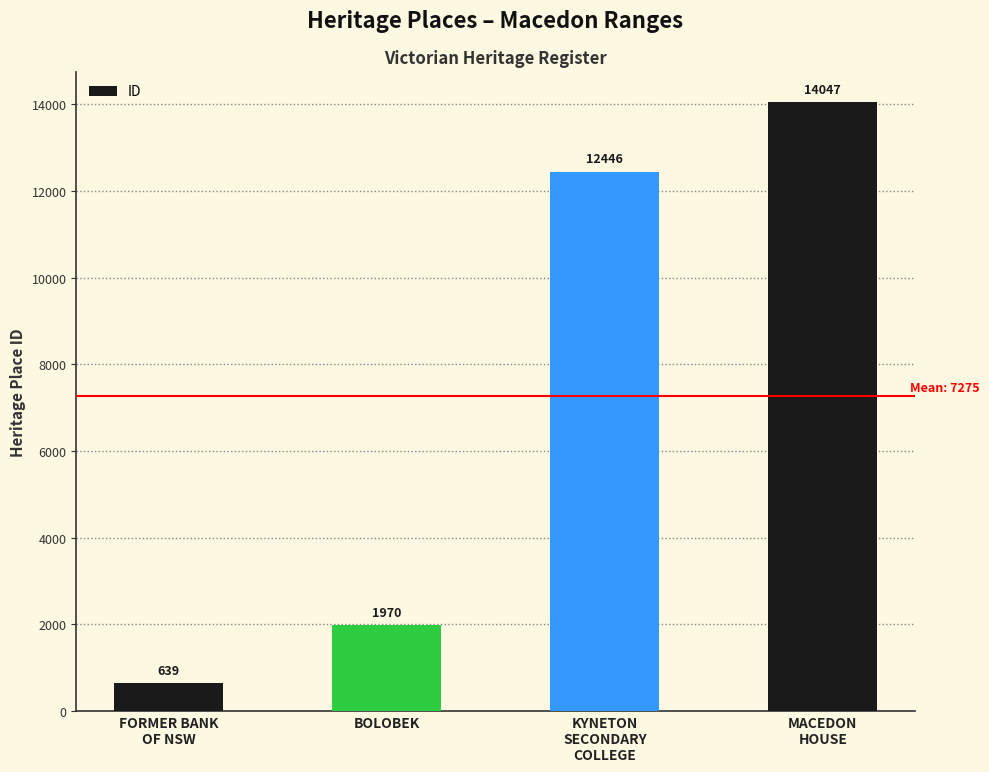

Rank the categories by value from lowest to highest.

FORMER BANK
OF NSW, BOLOBEK, KYNETON
SECONDARY
COLLEGE, MACEDON
HOUSE